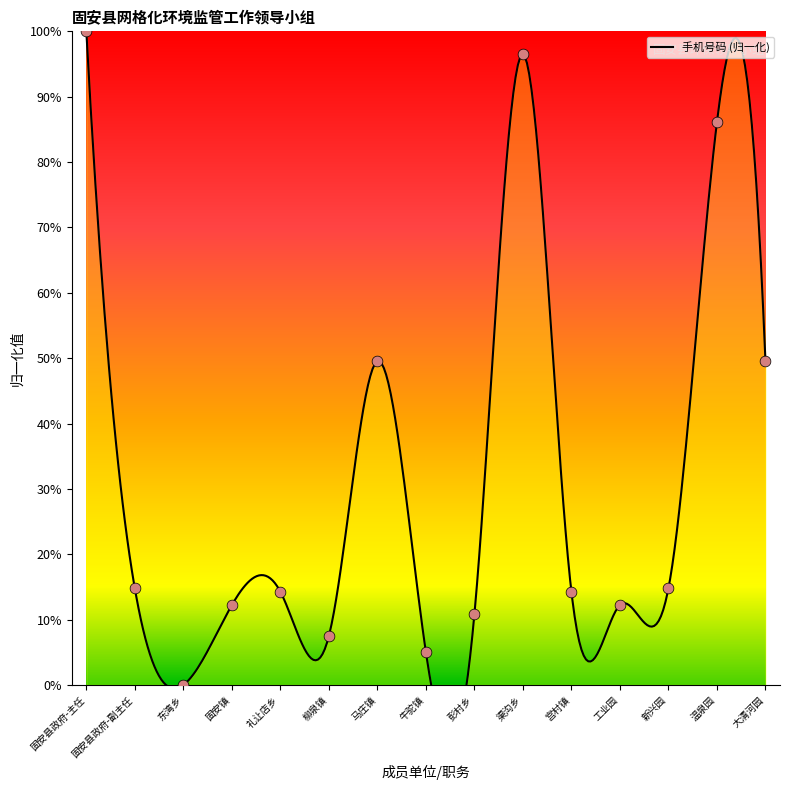

Which has a higher value, 工业园 or 马庄镇?

马庄镇